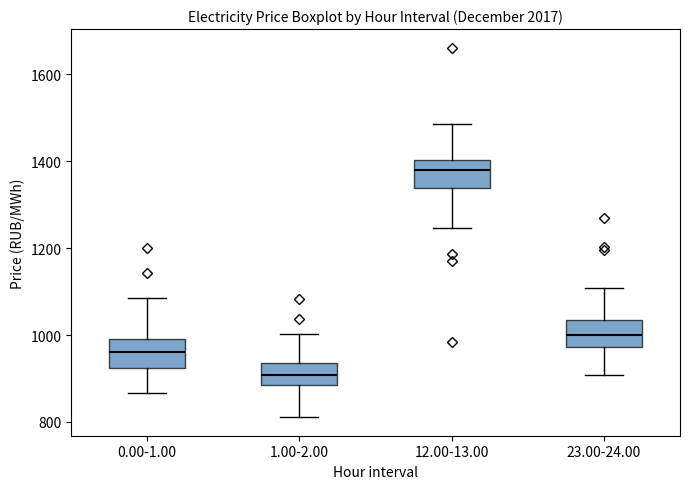

Which box's median line is the highest?

12.00-13.00